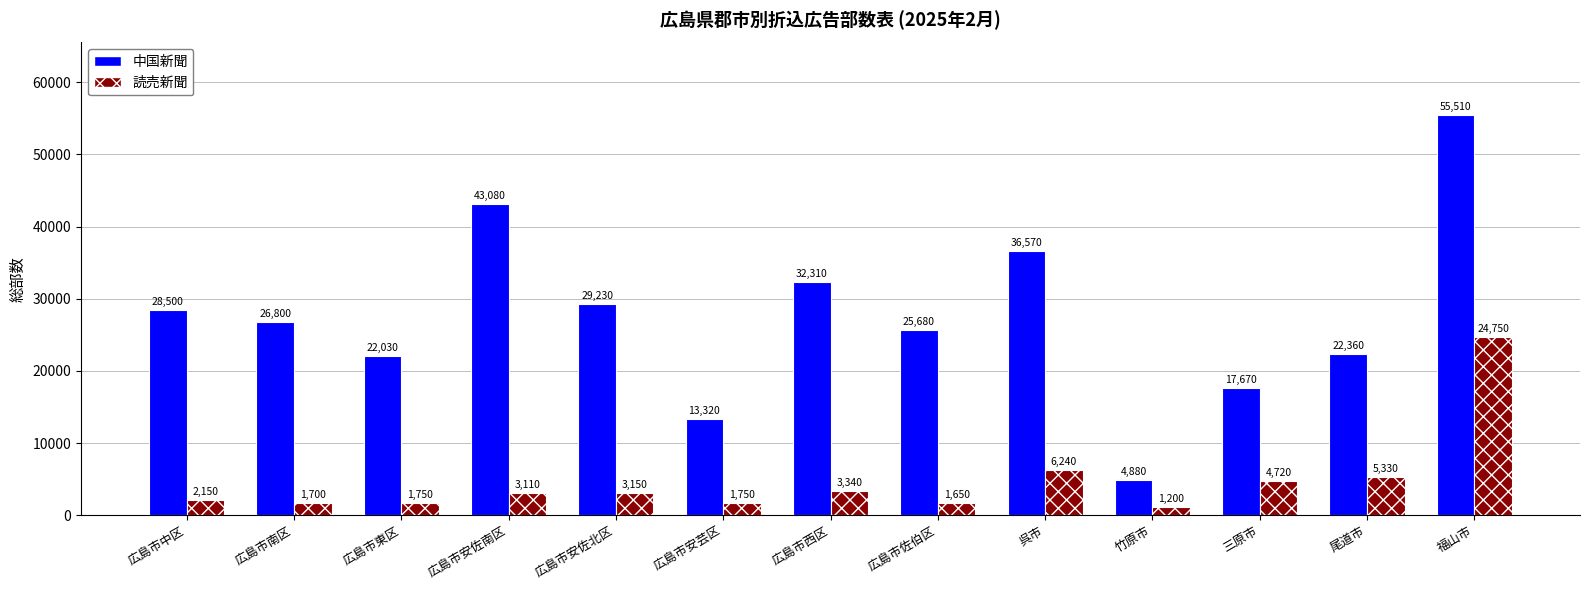

Read the 中国新聞 value at 広島市安芸区, to the nearest 50.

13300